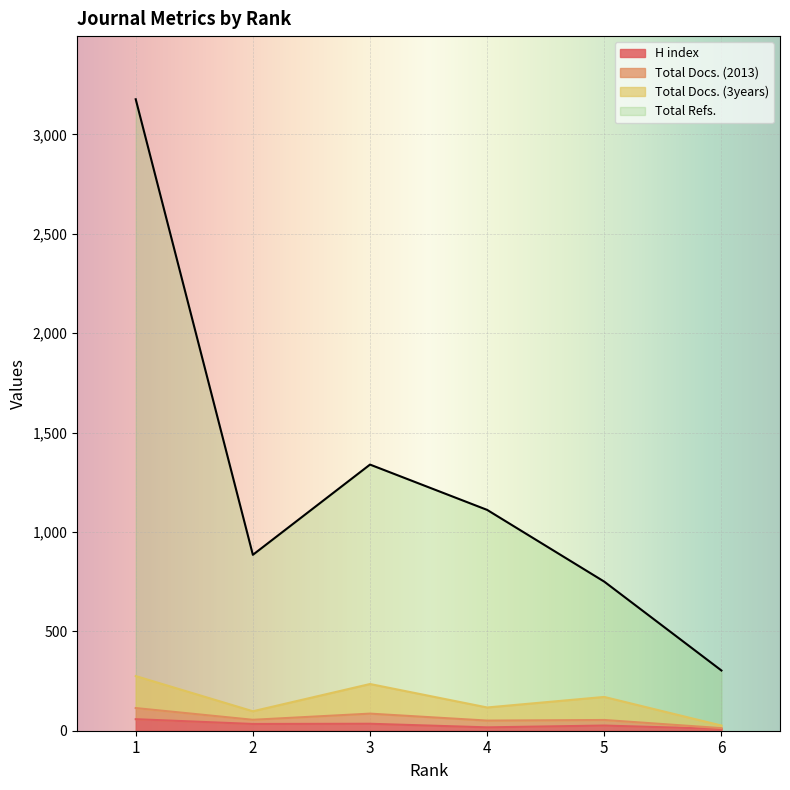

What is the difference between the H index values at 3 and 4?

18